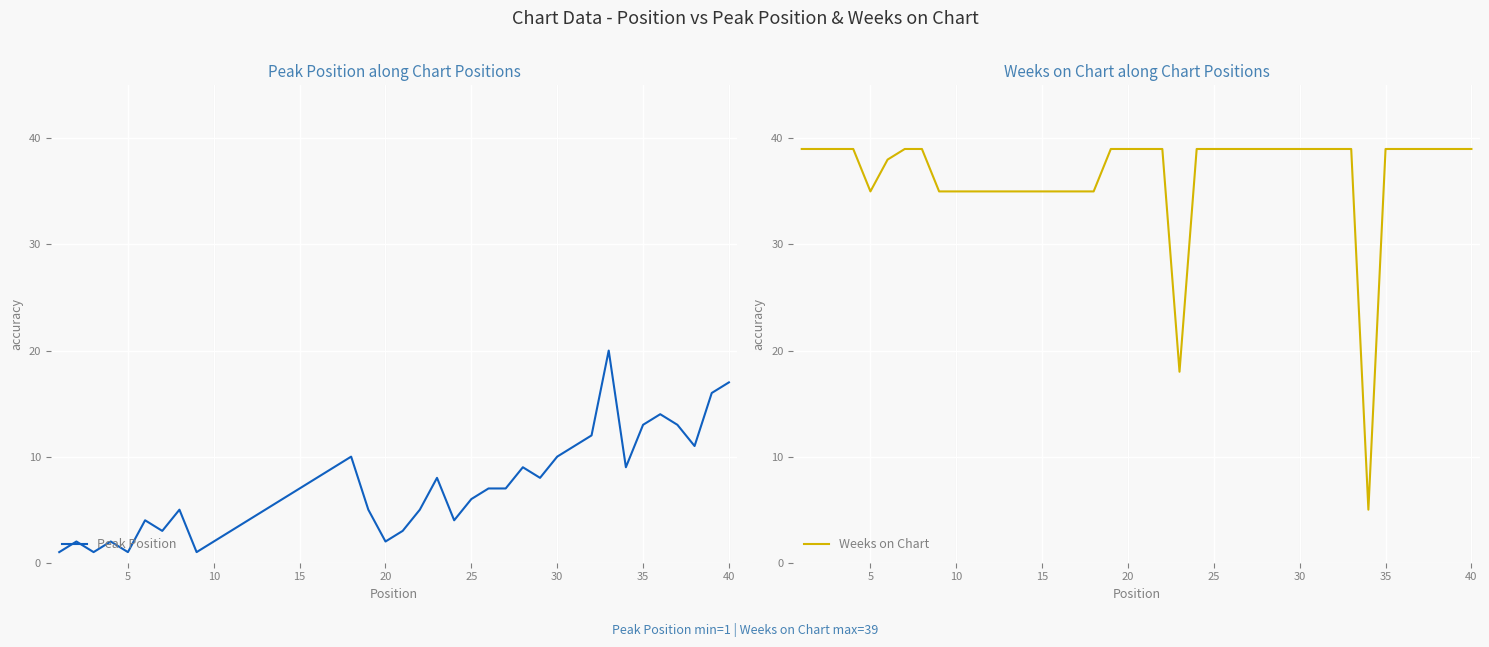

Reading left to right, extract all data points from this chart.

Peak Position: 1	2	1	2	1	4	3	5	1	2	3	4	5	6	7	8	9	10	5	2	3	5	8	4	6	7	7	9	8	10	11	12	20	9	13	14	13	11	16	17
Weeks on Chart: 39	39	39	39	35	38	39	39	35	35	35	35	35	35	35	35	35	35	39	39	39	39	18	39	39	39	39	39	39	39	39	39	39	5	39	39	39	39	39	39